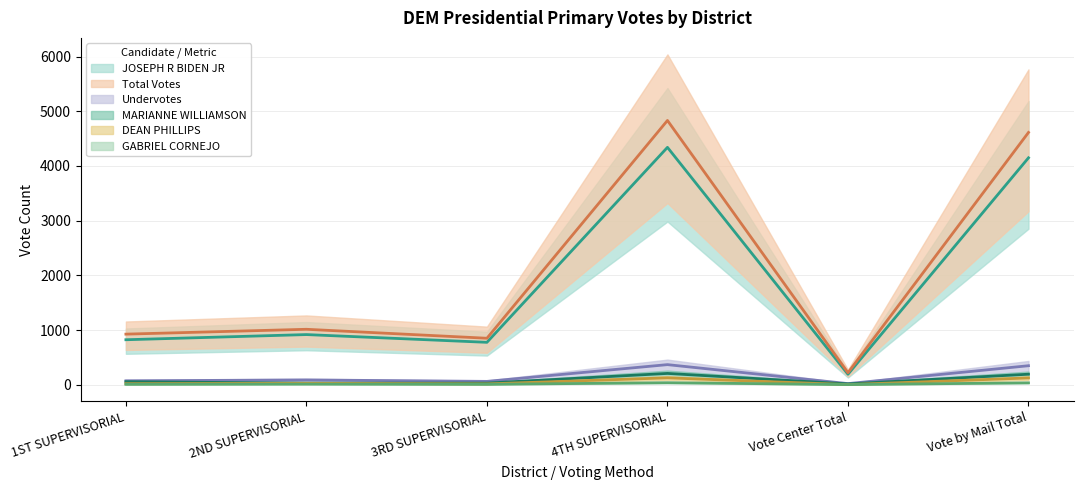

What are all the series names shown in the legend?

JOSEPH R BIDEN JR, Total Votes, Undervotes, MARIANNE WILLIAMSON, DEAN PHILLIPS, GABRIEL CORNEJO